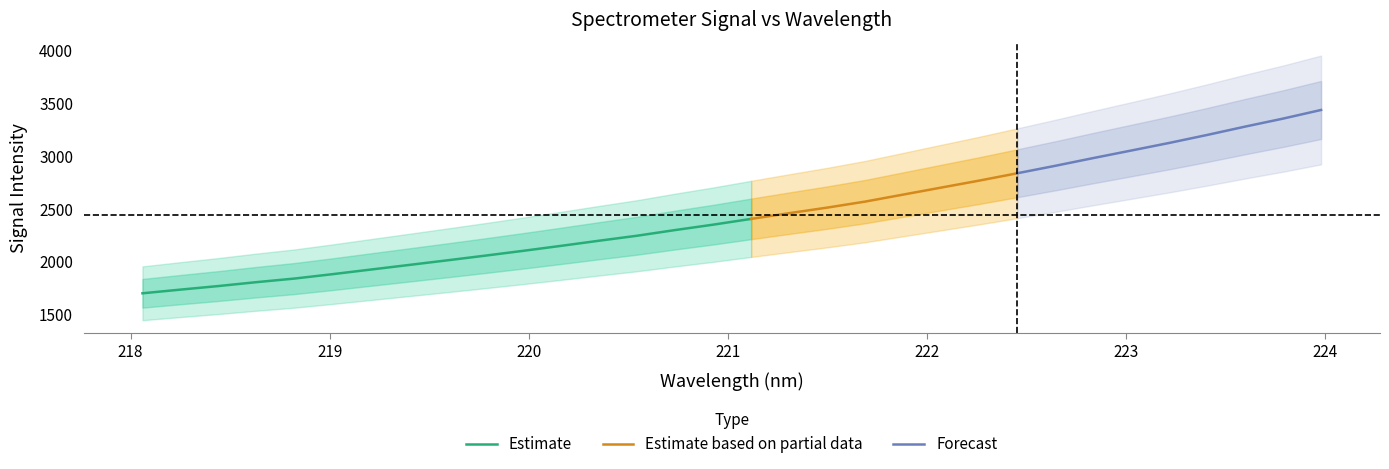

True or false: y has more than 1 interior local peaks.

False